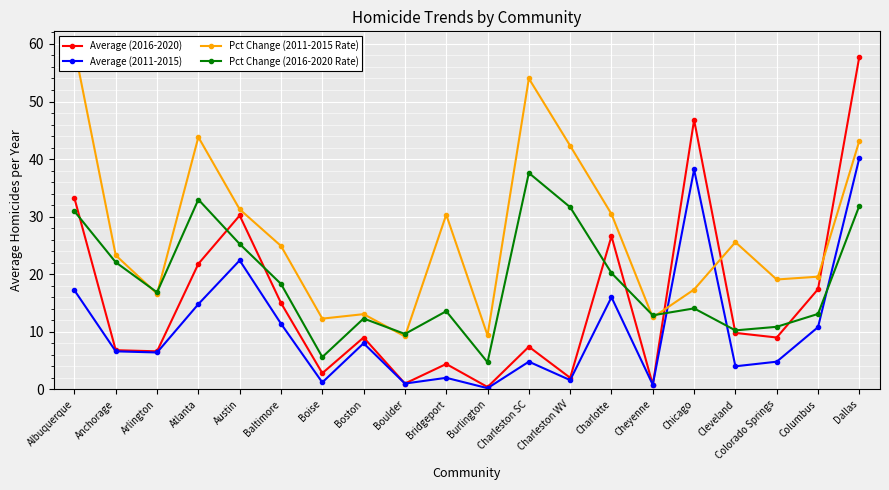

How many times do Pct Change (2011-2015 Rate) and Average (2016-2020) cross each other?

3